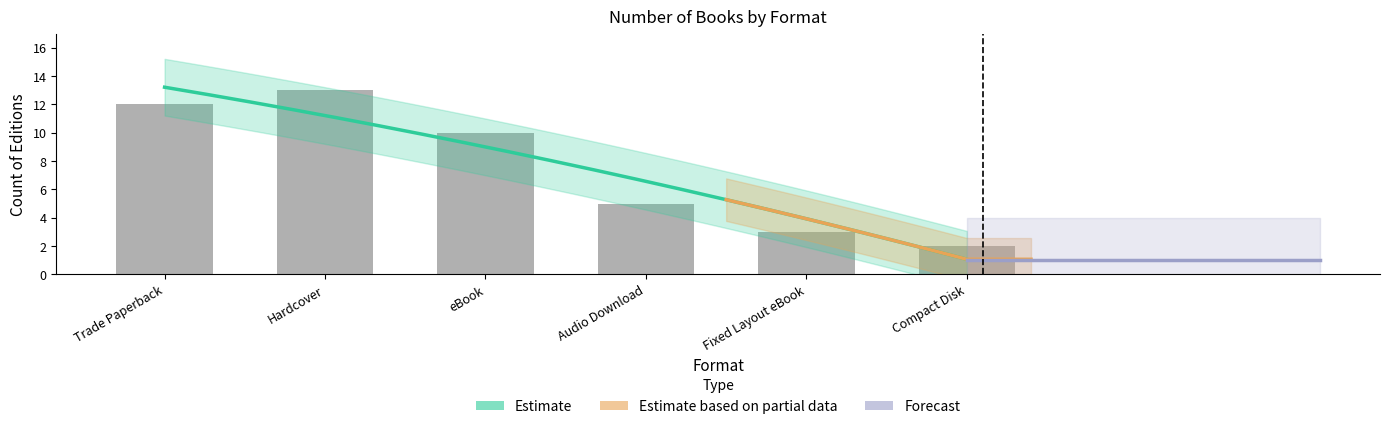

Reading left to right, what are all the values shown in this chart?

Trade Paperback=12	Hardcover=13	eBook=10	Audio Download=5	Fixed Layout eBook=3	Compact Disk=2